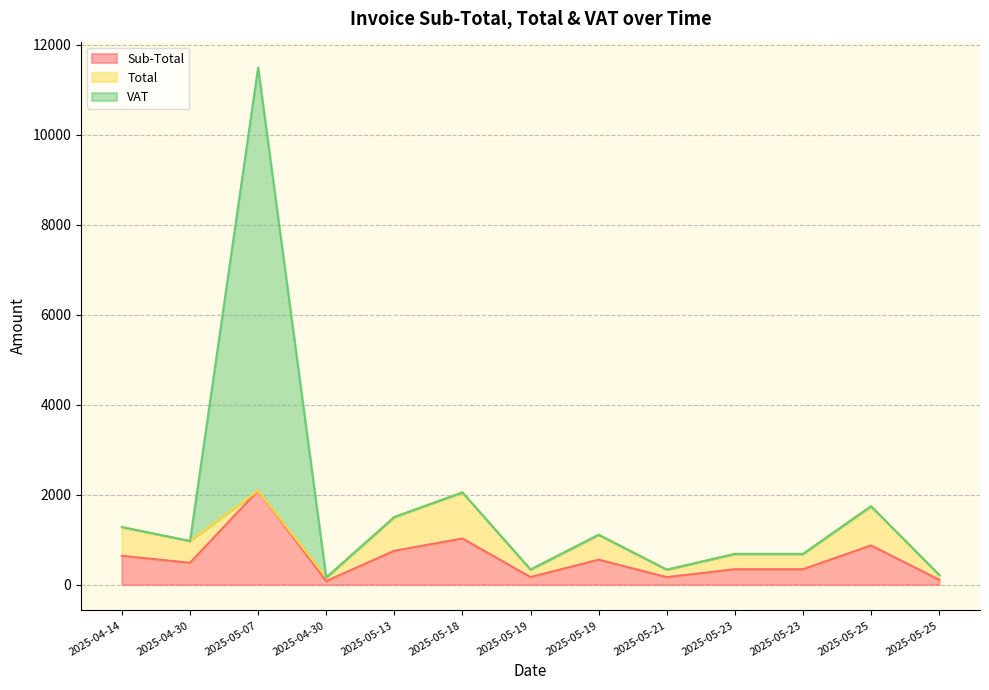

List the series in order of their peak value, highest first.

VAT, Sub-Total, Total